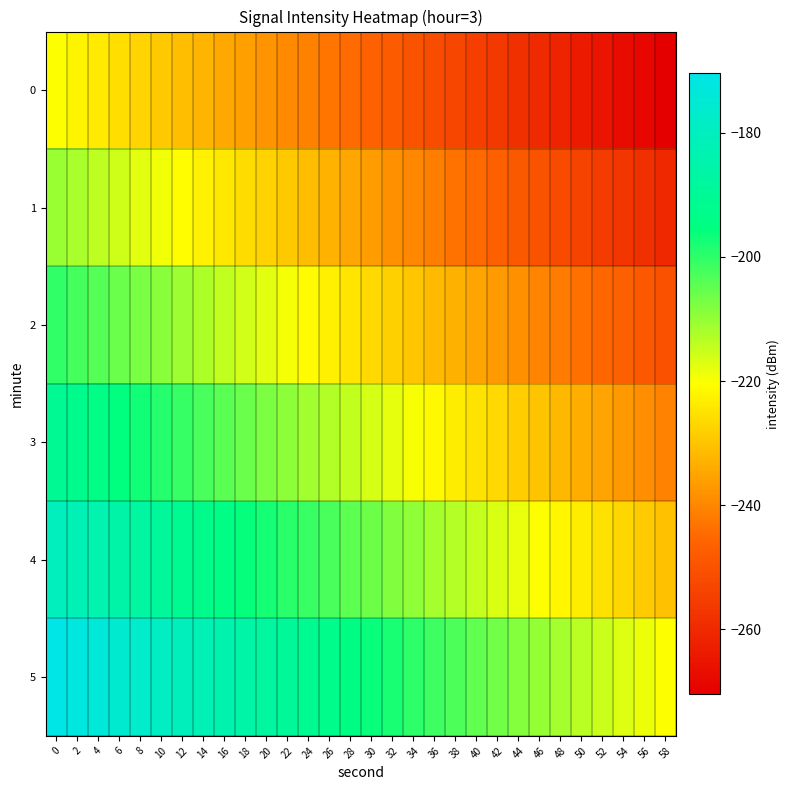

What is the total value across all series at 48?

-1420.8